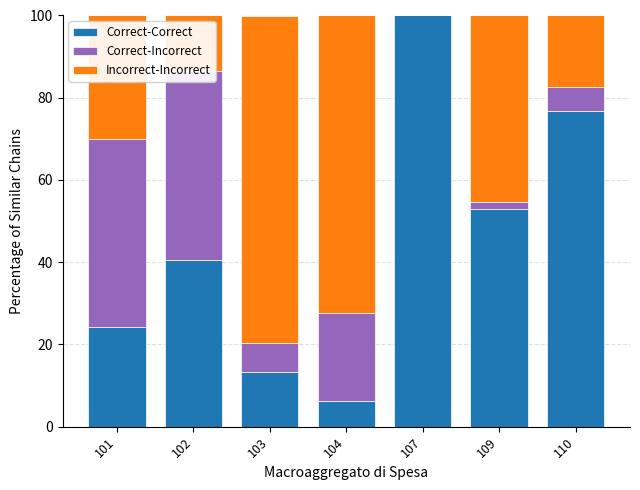

Which series changed the most between 104 and 110?

Correct-Correct